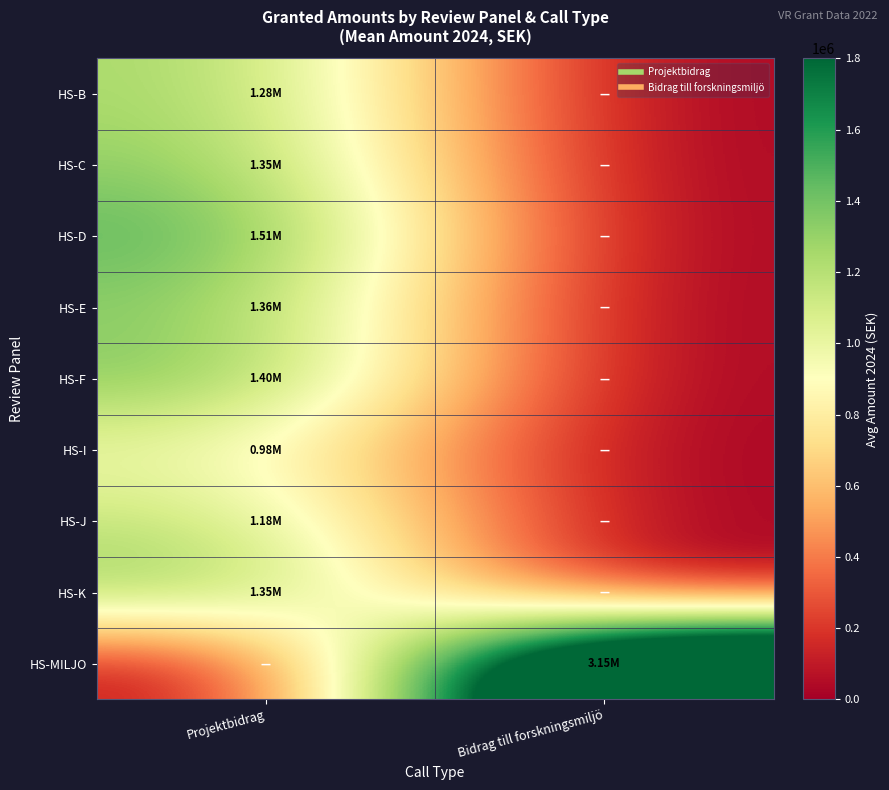

Reading left to right, list all the values displayed in this chart.

HS-B: Projektbidrag=1282333.5	Bidrag till forskningsmiljö=0.0
HS-C: Projektbidrag=1346524.0	Bidrag till forskningsmiljö=0.0
HS-D: Projektbidrag=1514917.0	Bidrag till forskningsmiljö=0.0
HS-E: Projektbidrag=1356278.0	Bidrag till forskningsmiljö=0.0
HS-F: Projektbidrag=1399000.0	Bidrag till forskningsmiljö=0.0
HS-I: Projektbidrag=982667.0	Bidrag till forskningsmiljö=0.0
HS-J: Projektbidrag=1178750.0	Bidrag till forskningsmiljö=0.0
HS-K: Projektbidrag=1350179.2	Bidrag till forskningsmiljö=0.0
HS-MILJO: Projektbidrag=0.0	Bidrag till forskningsmiljö=3147000.0